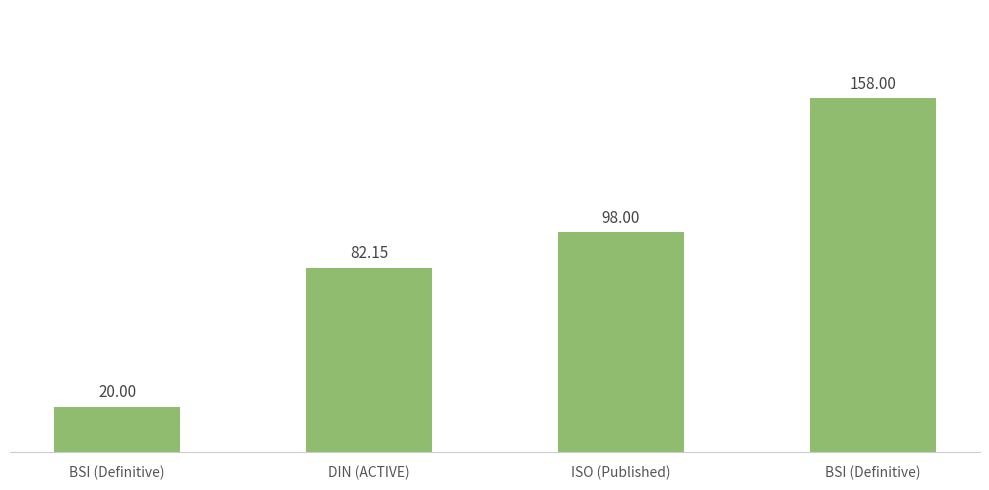

Does the chart contain any negative values?

No